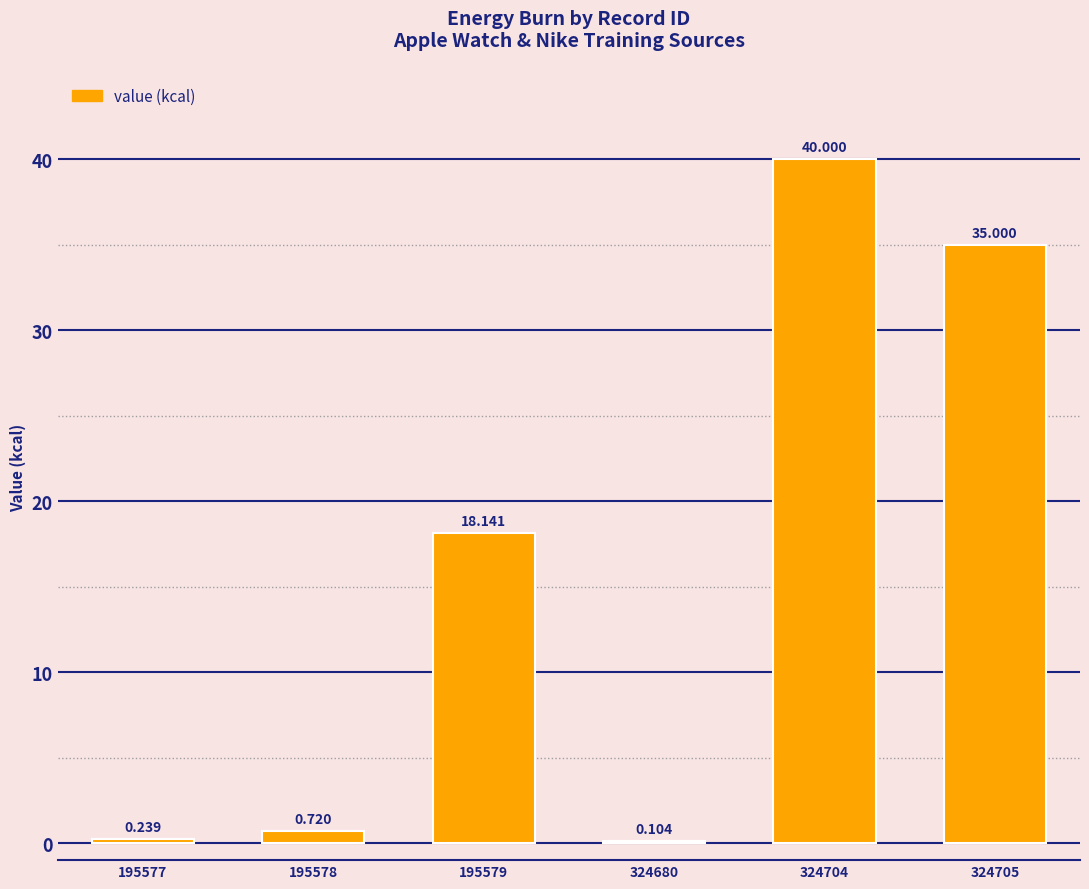

At which category does the chart reach its peak across all series?

324704